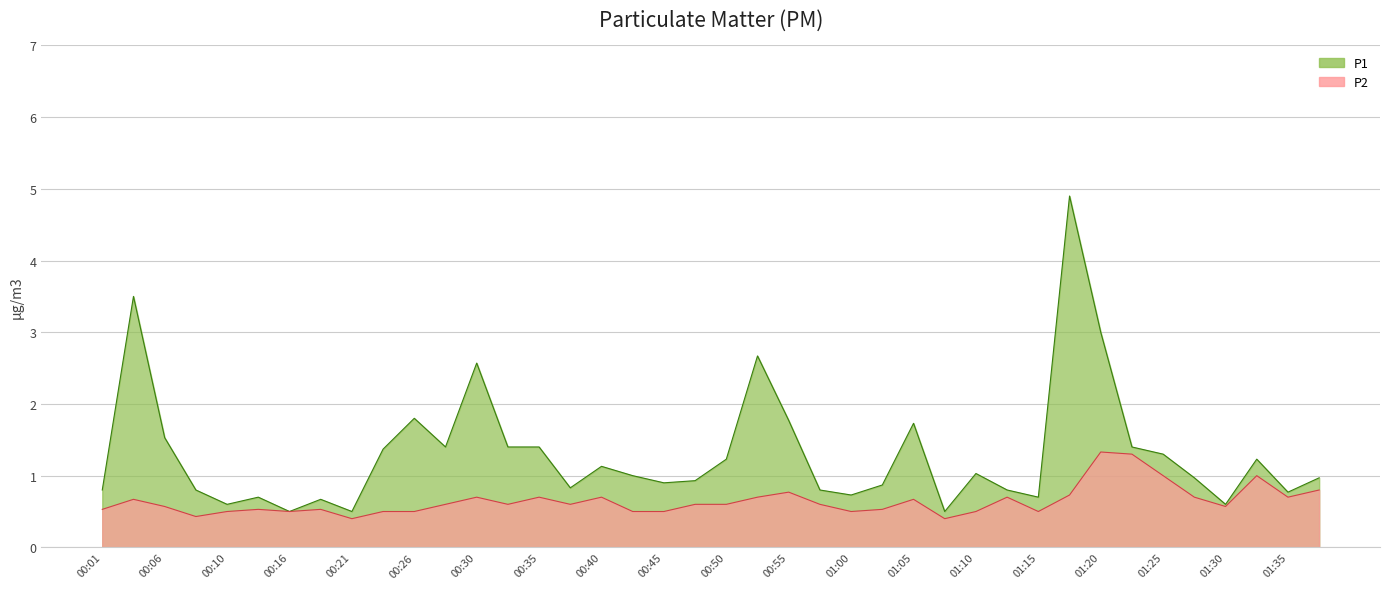

What is the spread (max minus min) of values at 00:23?

0.9